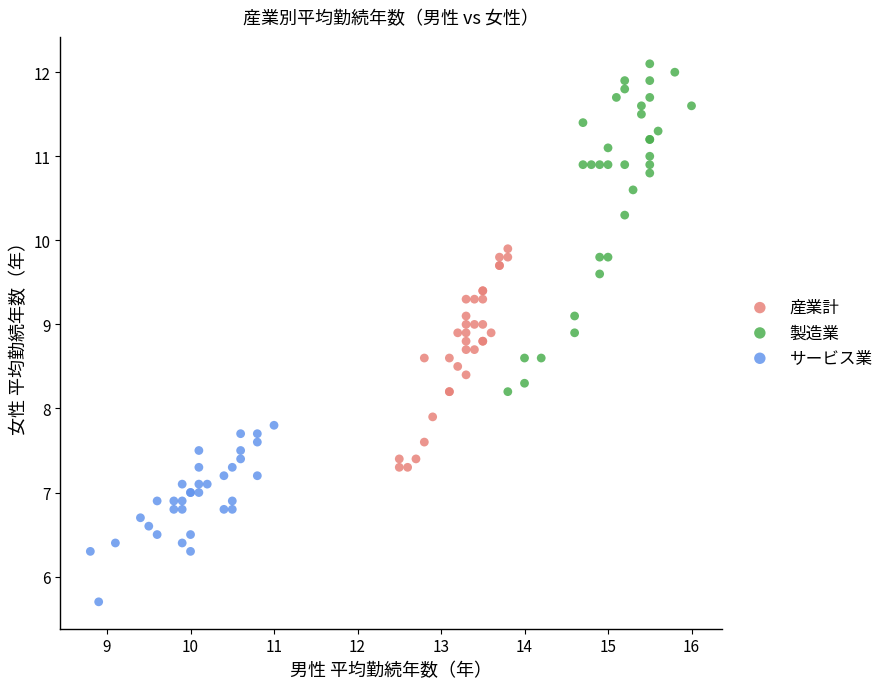

Which series has the widest spread of Y values?

製造業